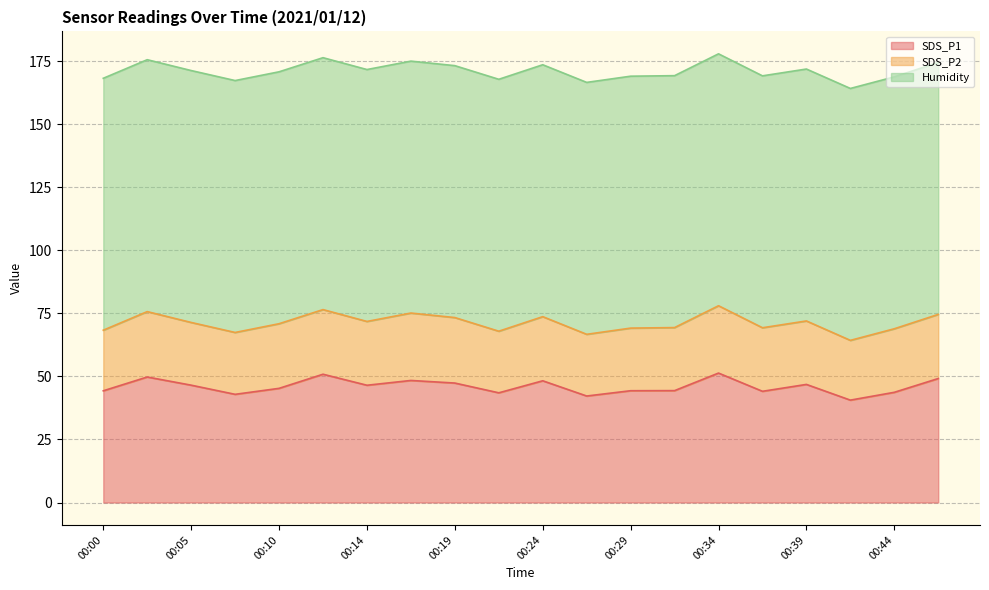

True or false: SDS_P2 and Humidity cross at least once.

False